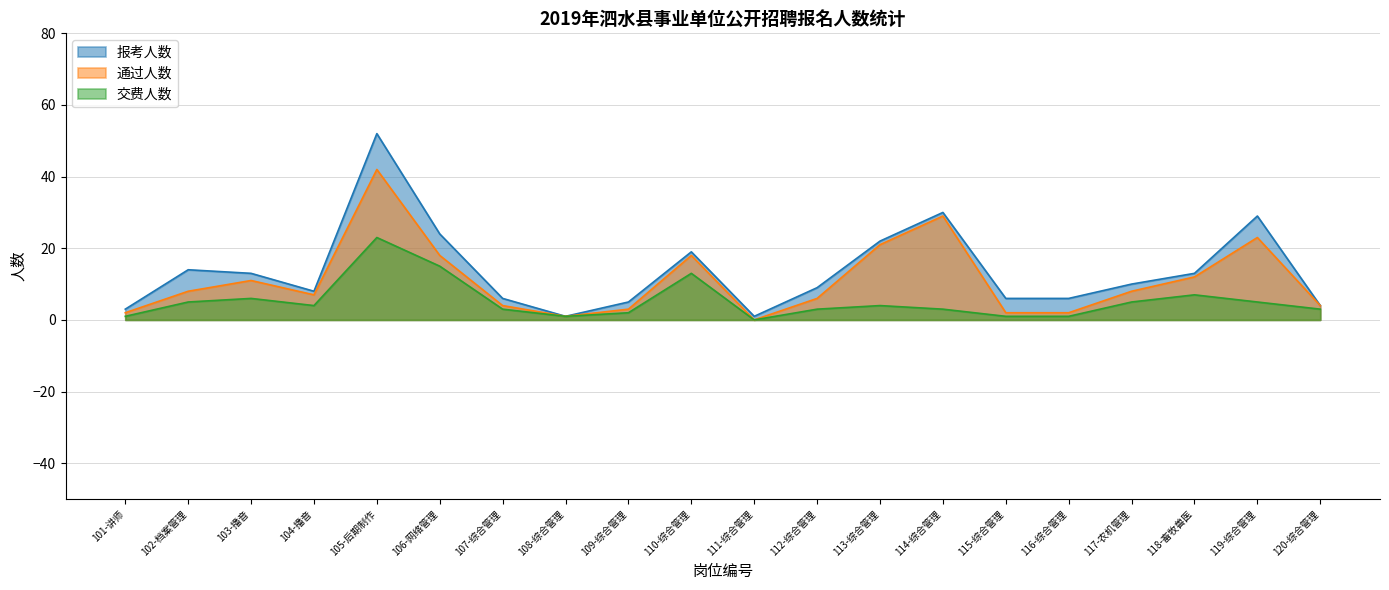

What is the label of the 8th point from the right?

113-综合管理